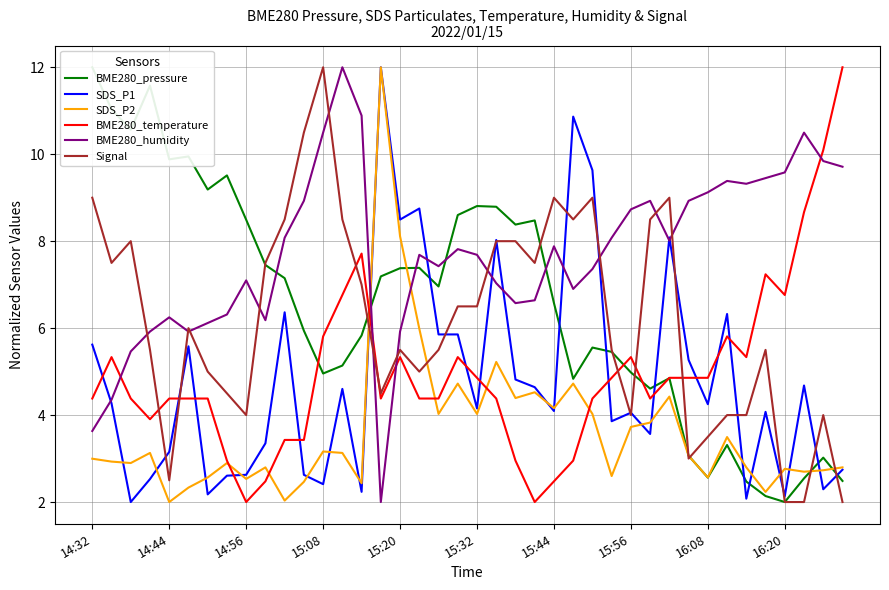

Rank the series at 14:32 from highest to lowest value.

BME280_pressure, Signal, SDS_P1, BME280_temperature, BME280_humidity, SDS_P2